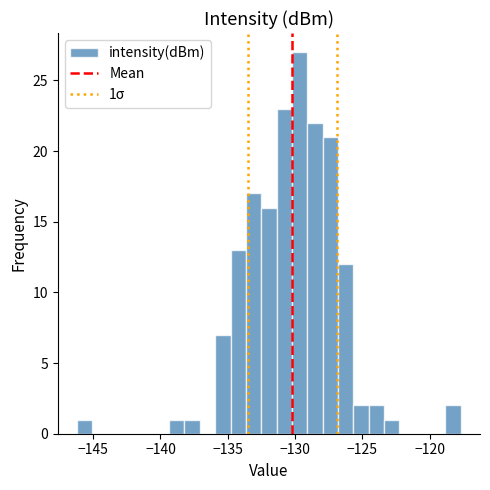

Read against the x-axis, roughly where is the centre of the tallest bar?

-129.5